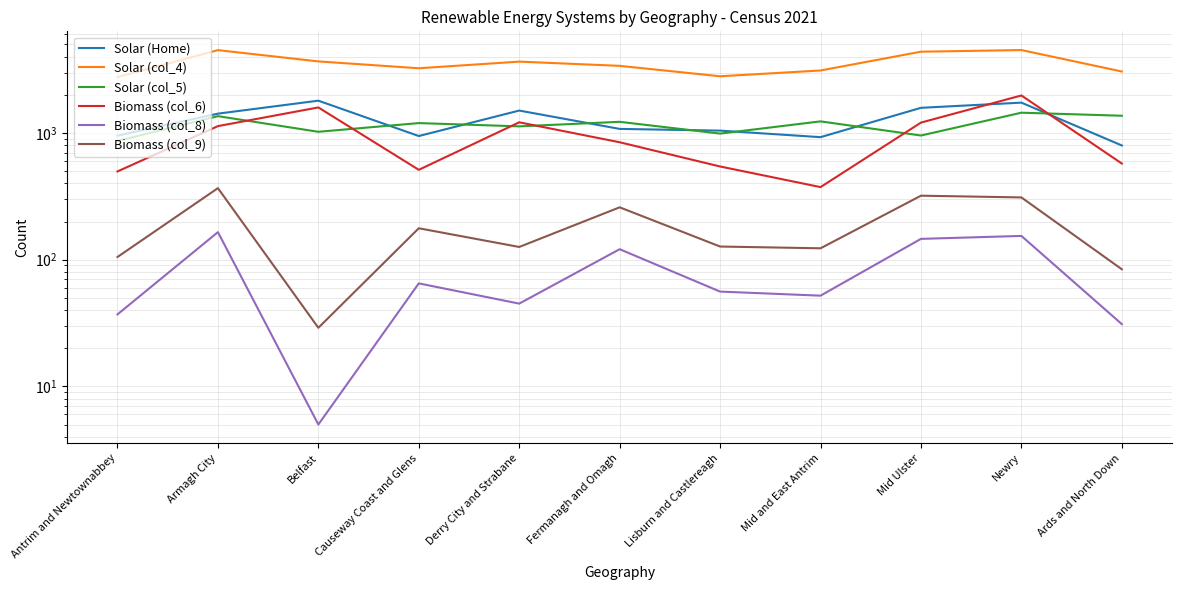

How many series are shown in this chart?

6